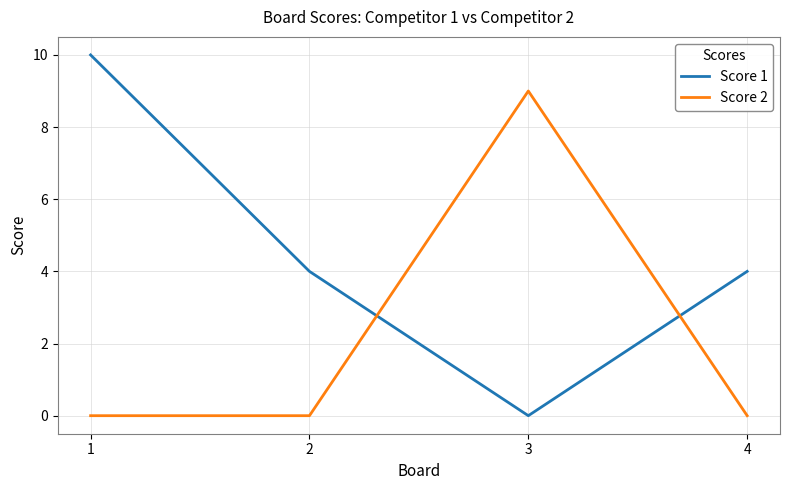

How many series are shown in this chart?

2